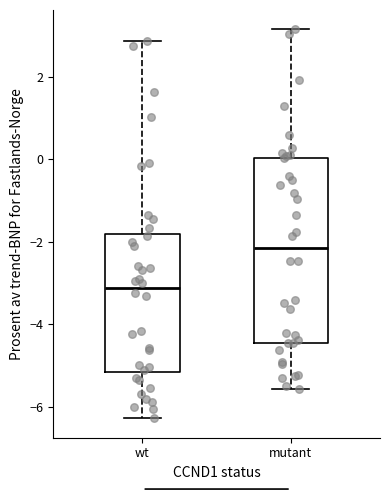

Where is the upper edge of the box for mutant on the y-axis? The values are not printed on the chart, so give them approximately, as read against the axis.

0.0